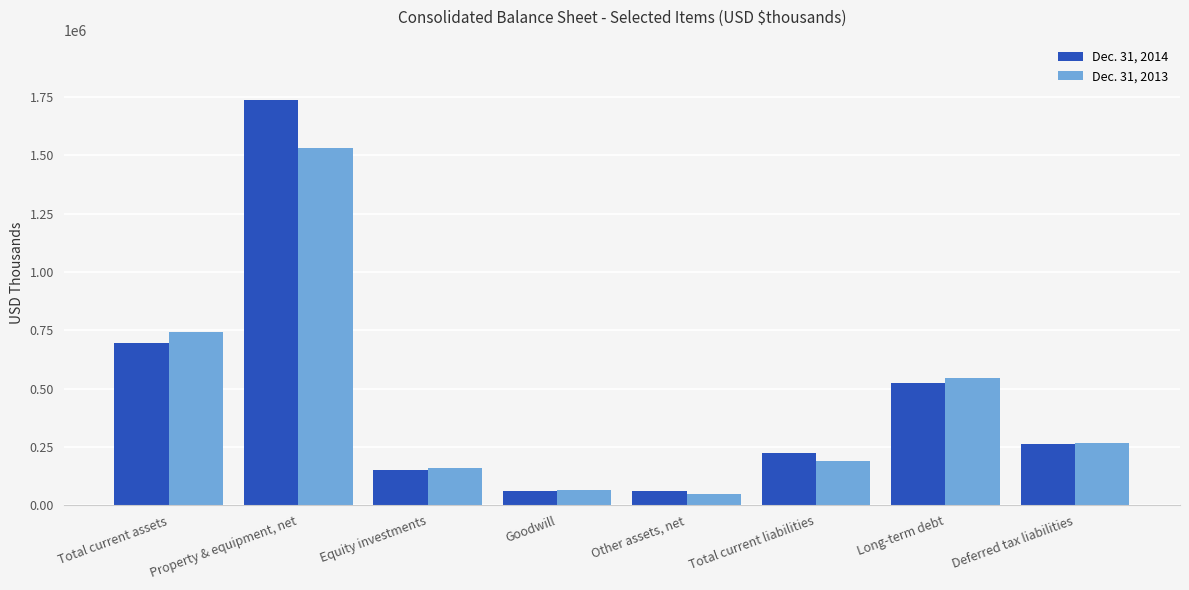

Which series changed the most between Property & equipment, net and Long-term debt?

Dec. 31, 2014